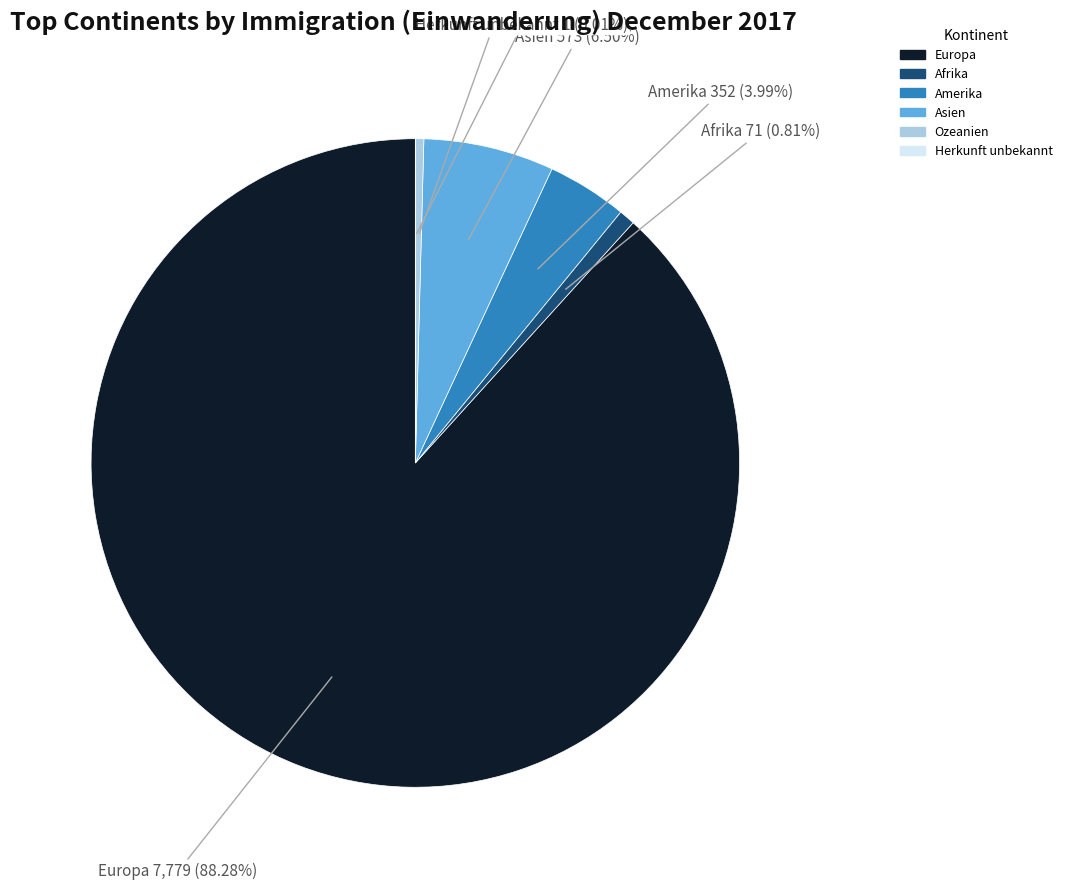

Does Afrika account for over 50% of the chart?

No